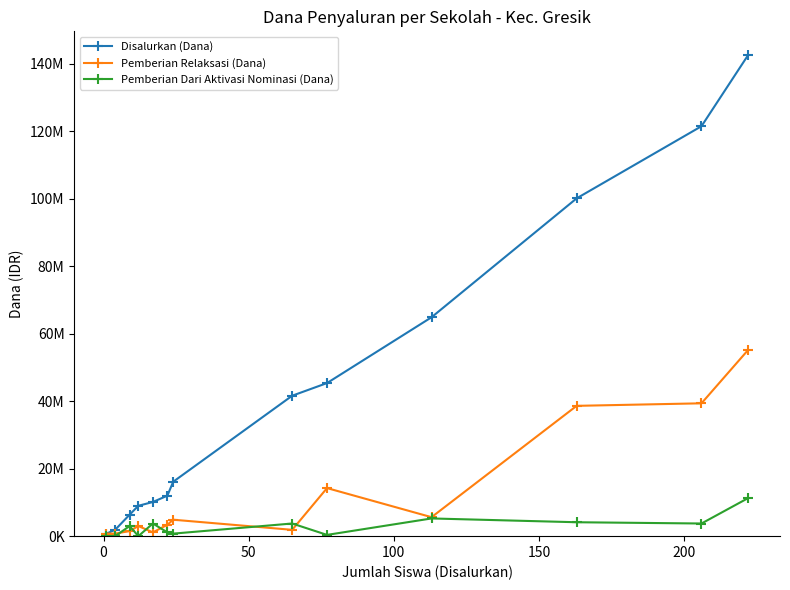

Reading left to right, transcribe all the data shown in this chart.

Disalurkan (Dana): 750000	1875000	6375000	9000000	10125000	12000000	16125000	41625000	45375000	64875000	100125000	121500000	142500000
Pemberian Relaksasi (Dana): 750000	750000	1500000	3000000	1125000	3375000	4875000	1875000	14250000	5625000	38625000	39375000	55125000
Pemberian Dari Aktivasi Nominasi (Dana): 0	0	3000000	0	3750000	1125000	750000	3750000	375000	5250000	4125000	3750000	11250000